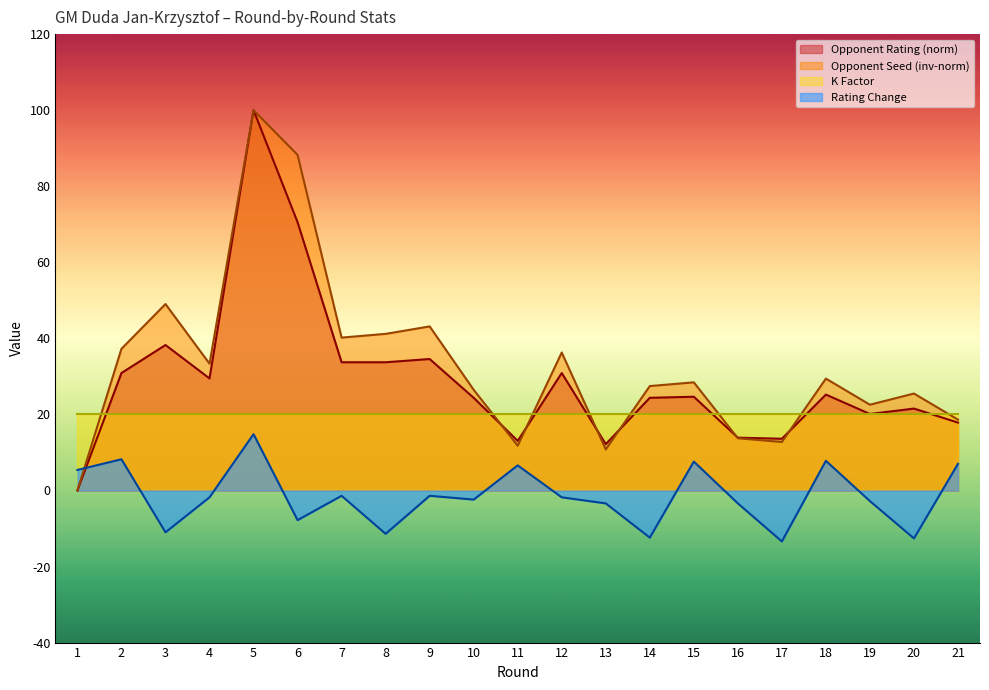

What is the highest value of the Rating Change series?

14.8